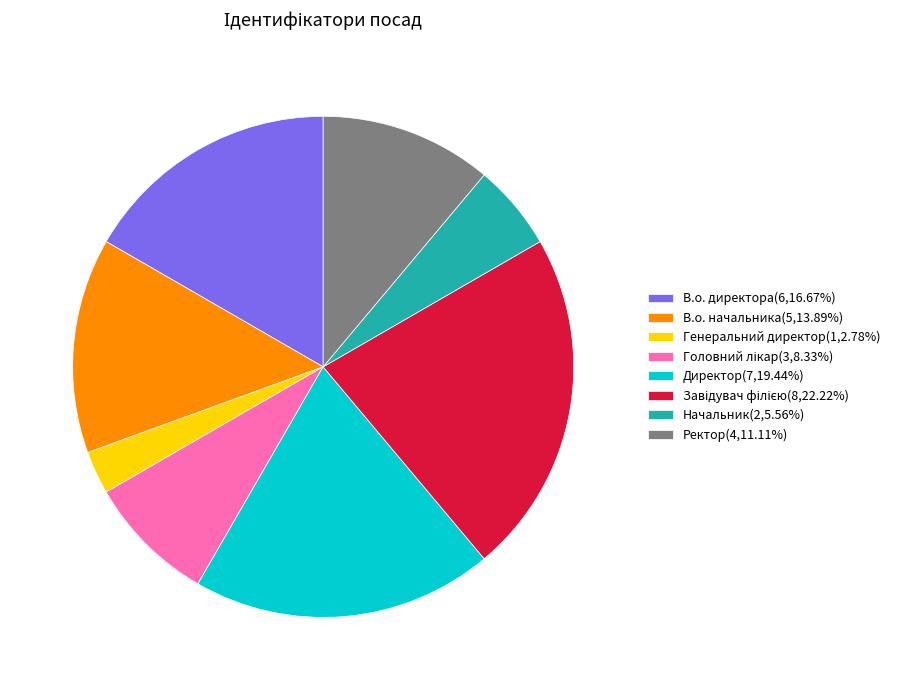

Is Генеральний директор(1,2.78%) the majority of the pie?

No